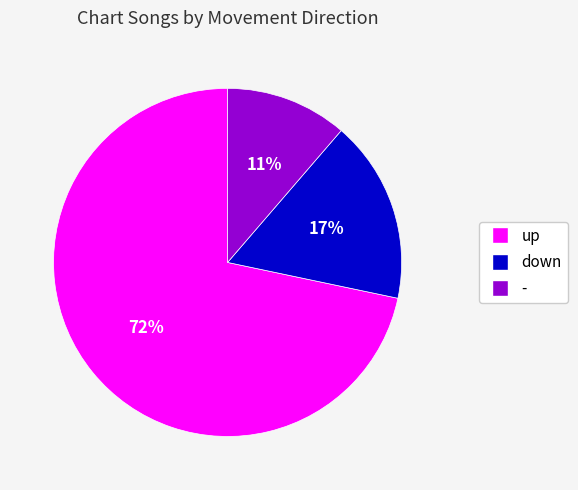

Is up the majority of the pie?

Yes